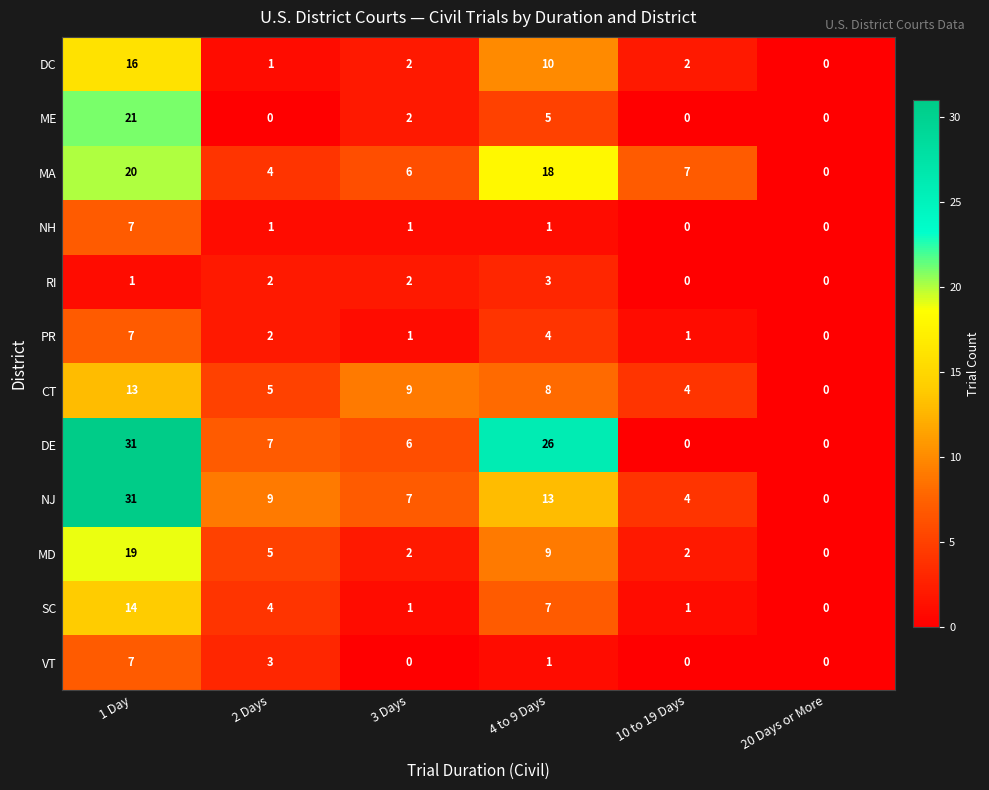

What is the difference between the VT values at 2 Days and 1 Day?

4